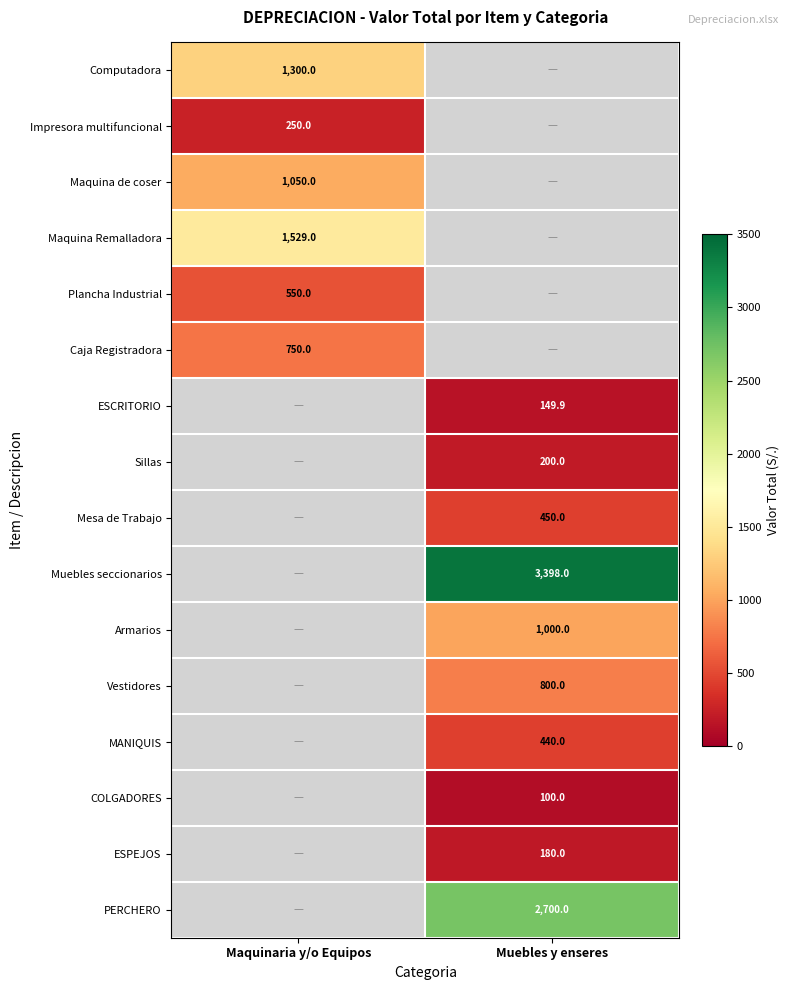

The value of Muebles seccionarios at Muebles y enseres is 3398.0. True or false?

True